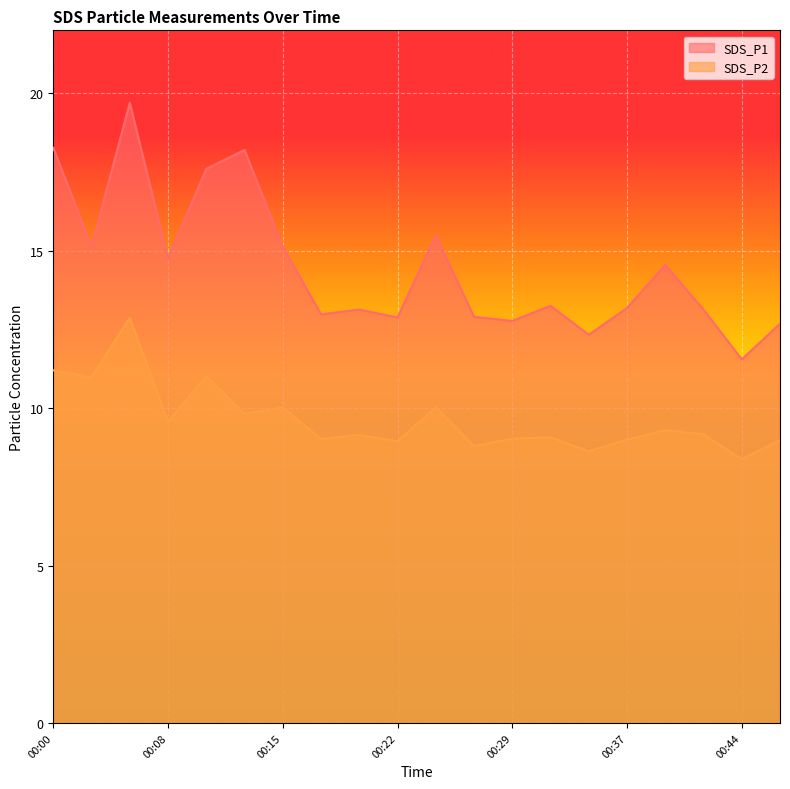

Reading left to right, transcribe all the data shown in this chart.

SDS_P1: 18.3	15.1	19.7	14.8	17.6	18.2	15.1	13.0	13.1	12.9	15.5	12.9	12.8	13.2	12.3	13.2	14.6	13.1	11.6	12.7
SDS_P2: 11.2	11.0	12.9	9.6	11.0	9.8	10.0	9.0	9.2	8.9	10.0	8.8	9.0	9.1	8.6	9.0	9.3	9.2	8.4	9.0